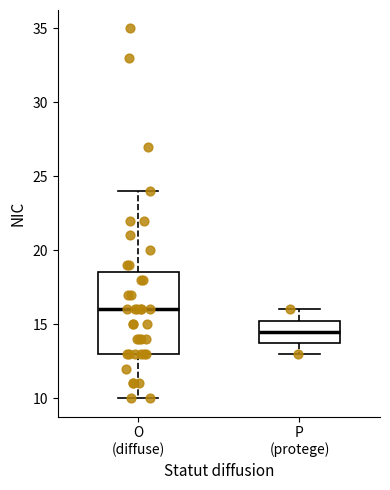

Which box's median line is the highest?

O (diffuse)